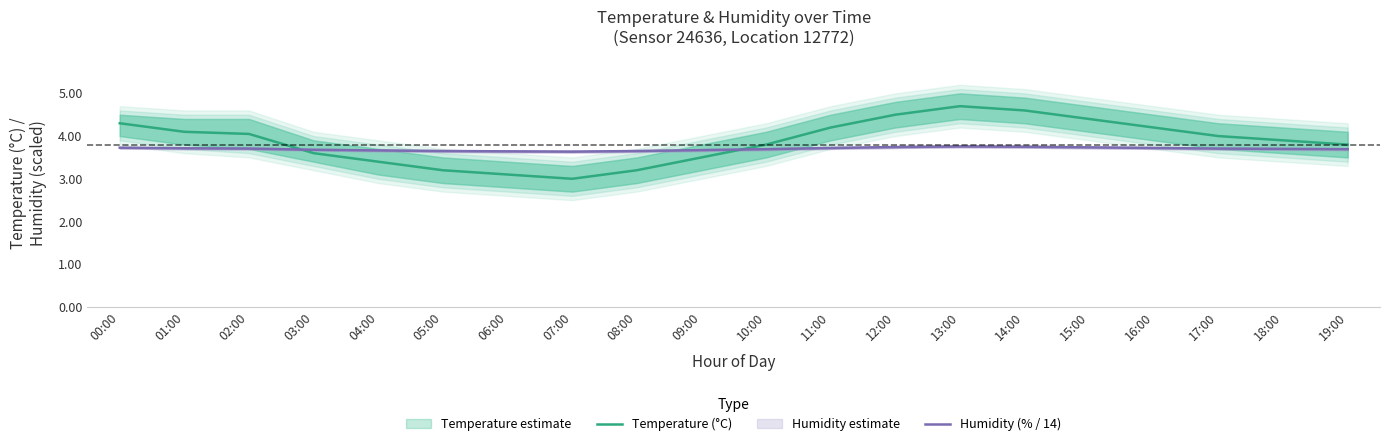

What is the label of the 18th point from the left?

17:00